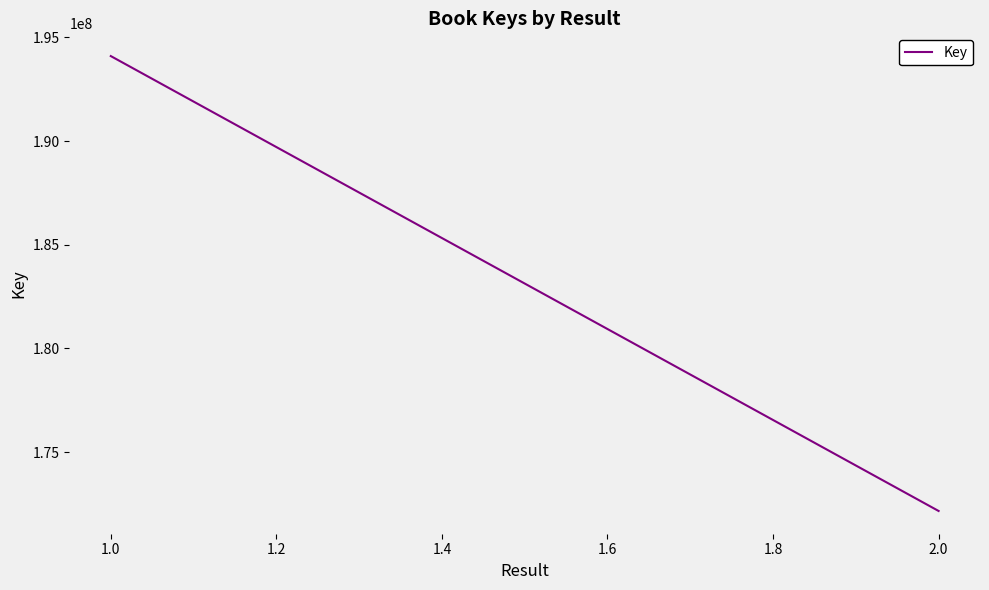

Reading left to right, what are all the values shown in this chart?

194103317	172159740